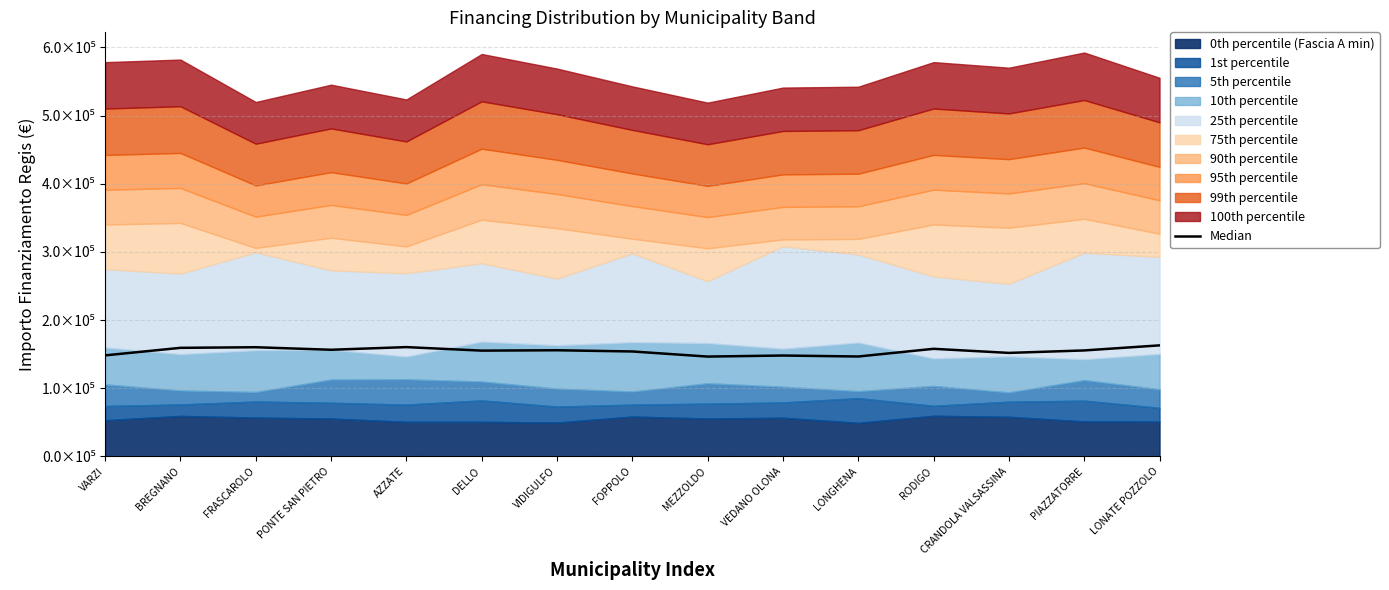

The chart shows a value of 76903.6 at RODIGO. True or false?

False